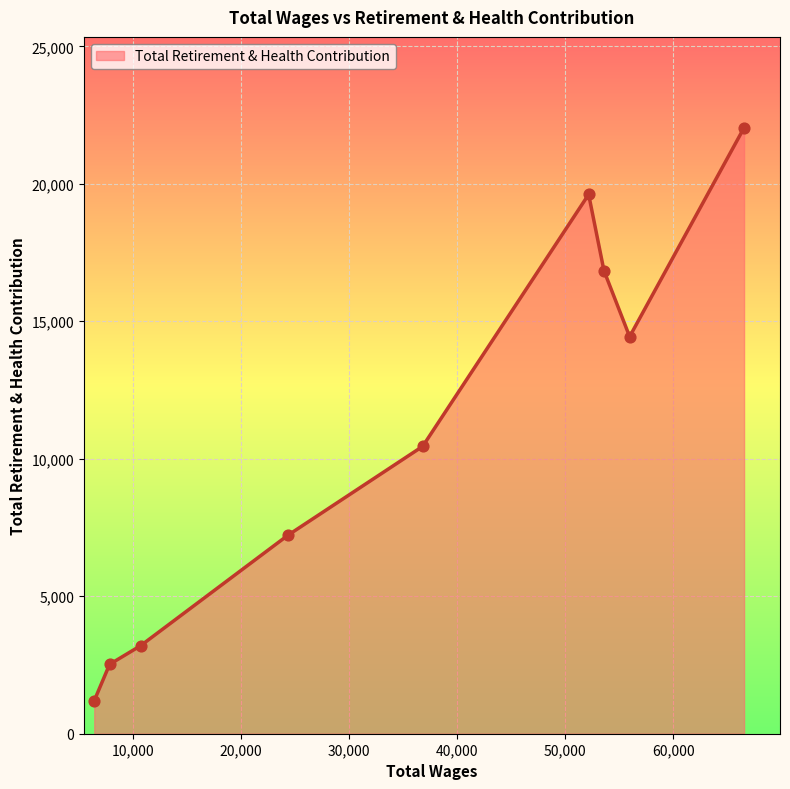

What is the smallest value displayed?

1203